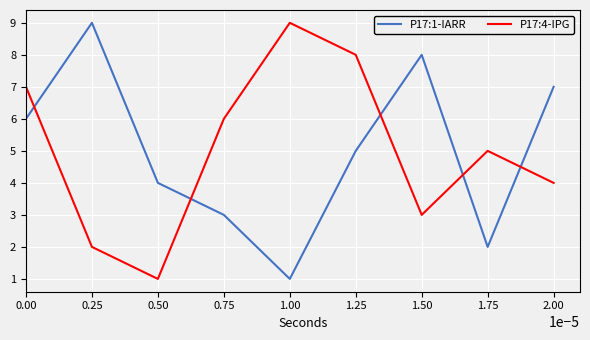

What is the difference between the maximum and second lowest values in the P17:1-IARR series?

7